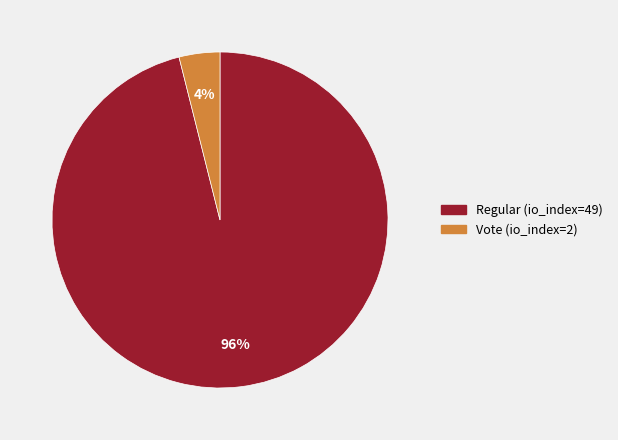

Which category has the smallest portion of the pie?

Vote (io_index=2)